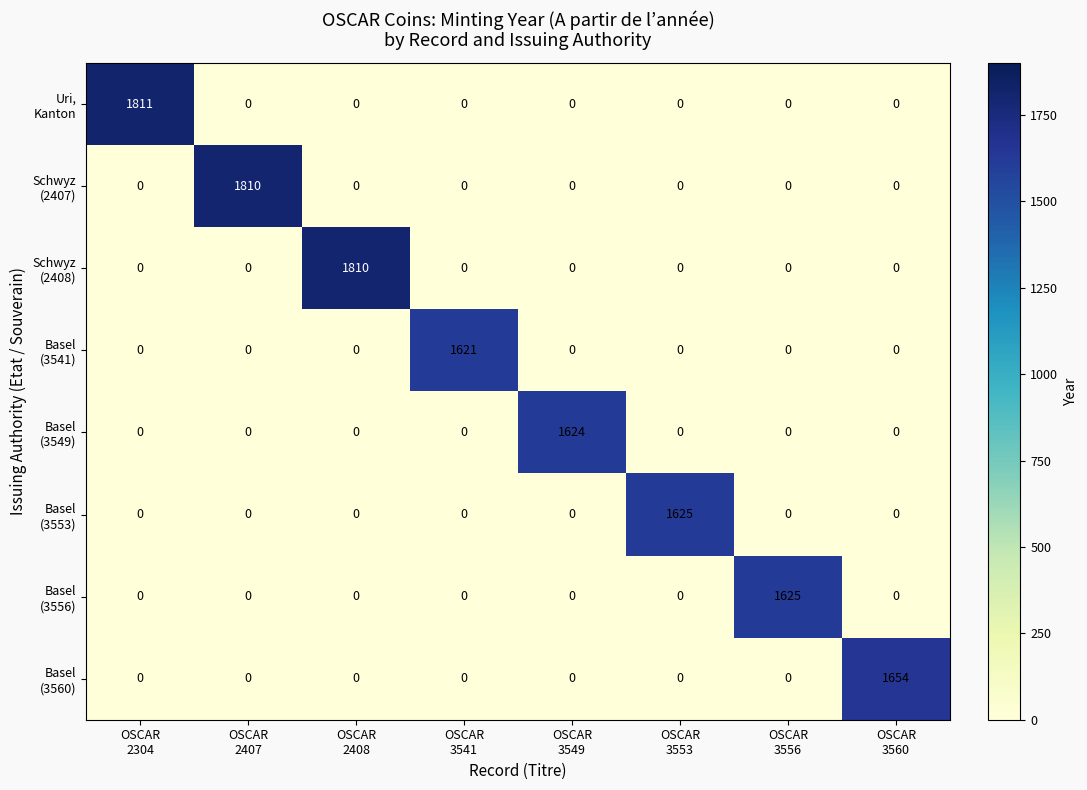

At how many categories does at least one series exceed 824?

8